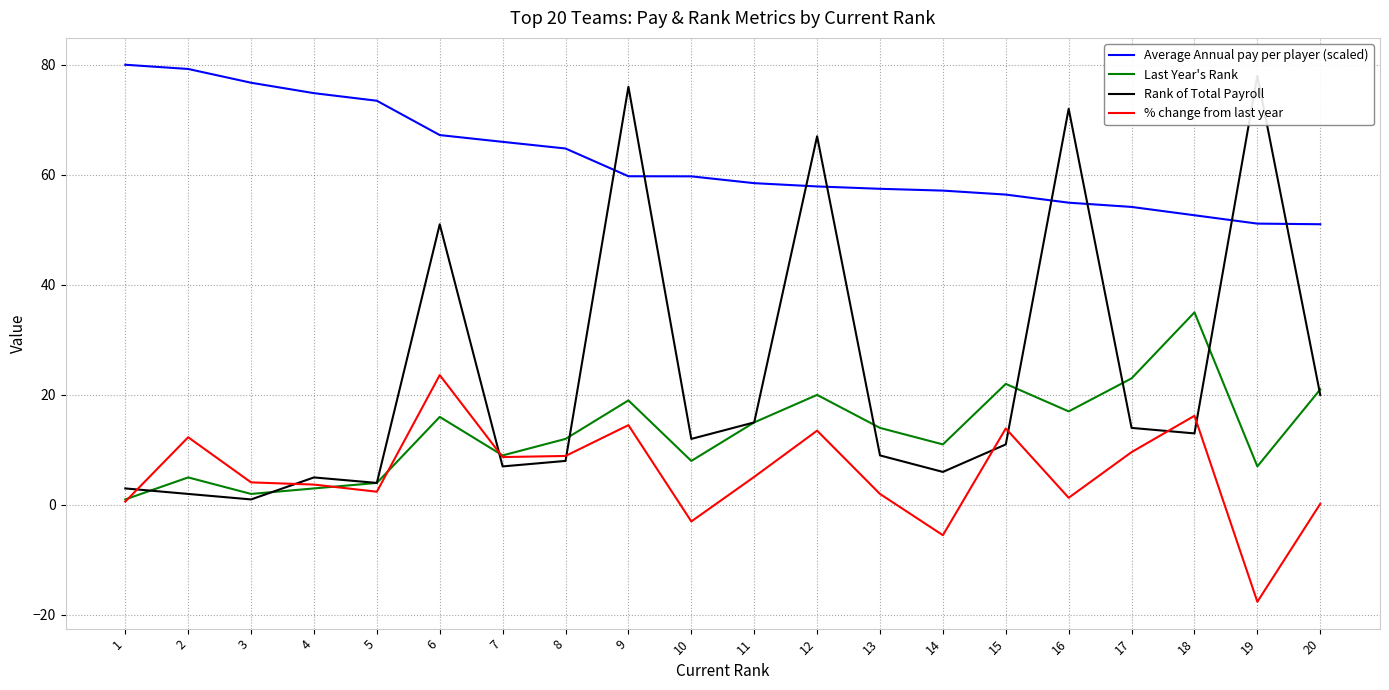

Is this an area chart (filled region under the line)?

No